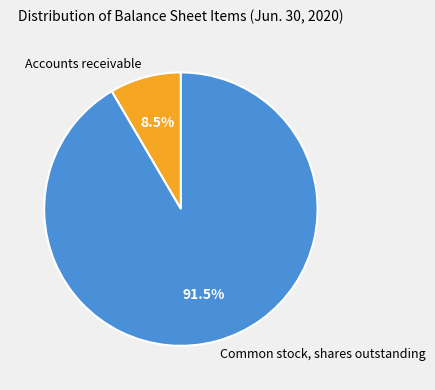

Is there any slice that represents more than half of the pie?

Yes